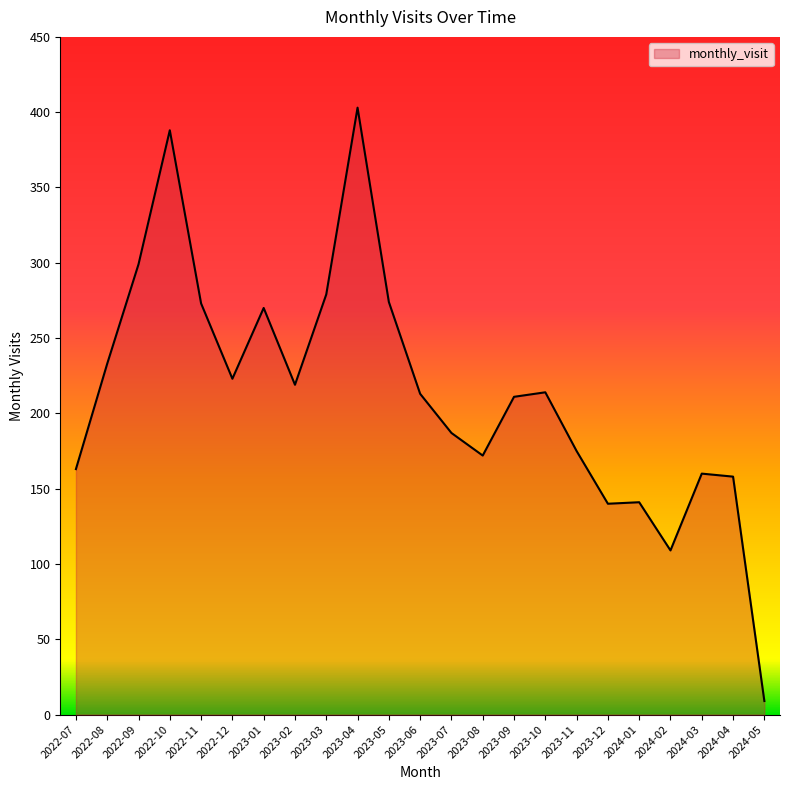

What is the smallest value displayed?

9